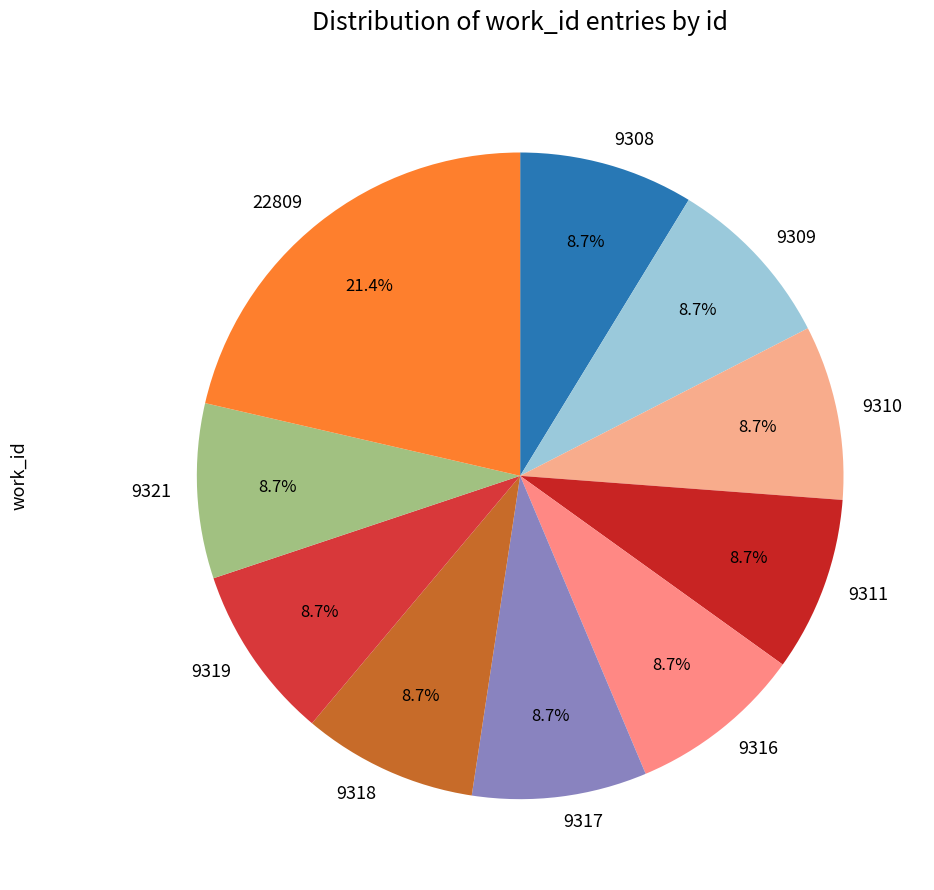

How many segments does this pie chart have?

10